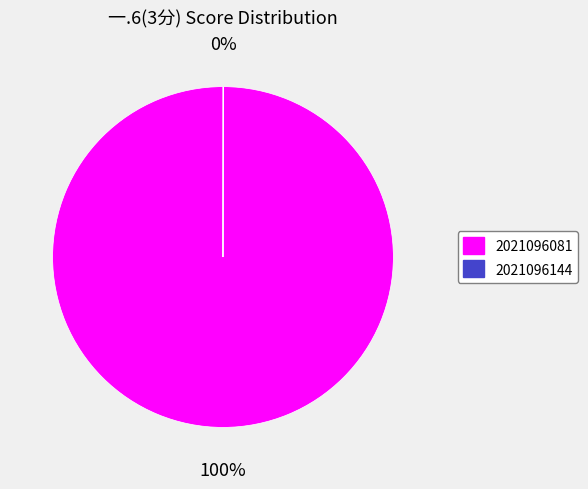

Is there any slice that represents more than half of the pie?

Yes